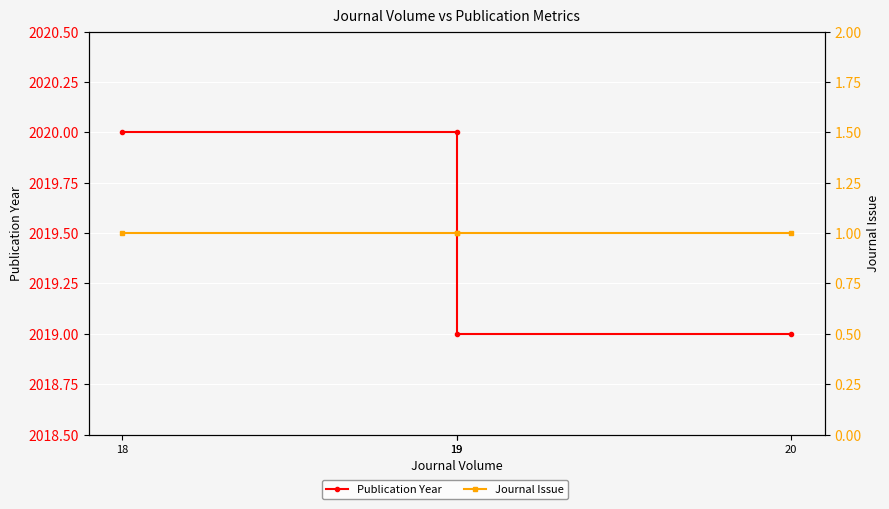

True or false: Publication Year has a value of 3256 at 19.

False